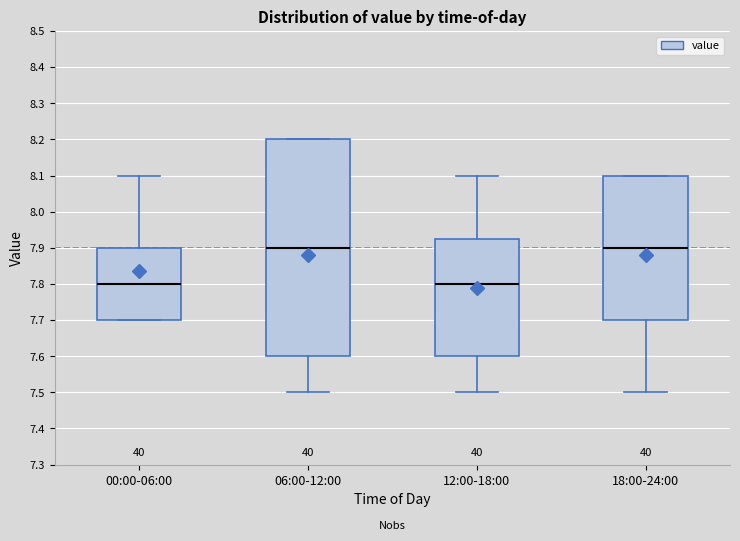

Where does the upper whisker of the box for 12:00-18:00 end on the y-axis? The values are not printed on the chart, so give them approximately, as read against the axis.

8.10